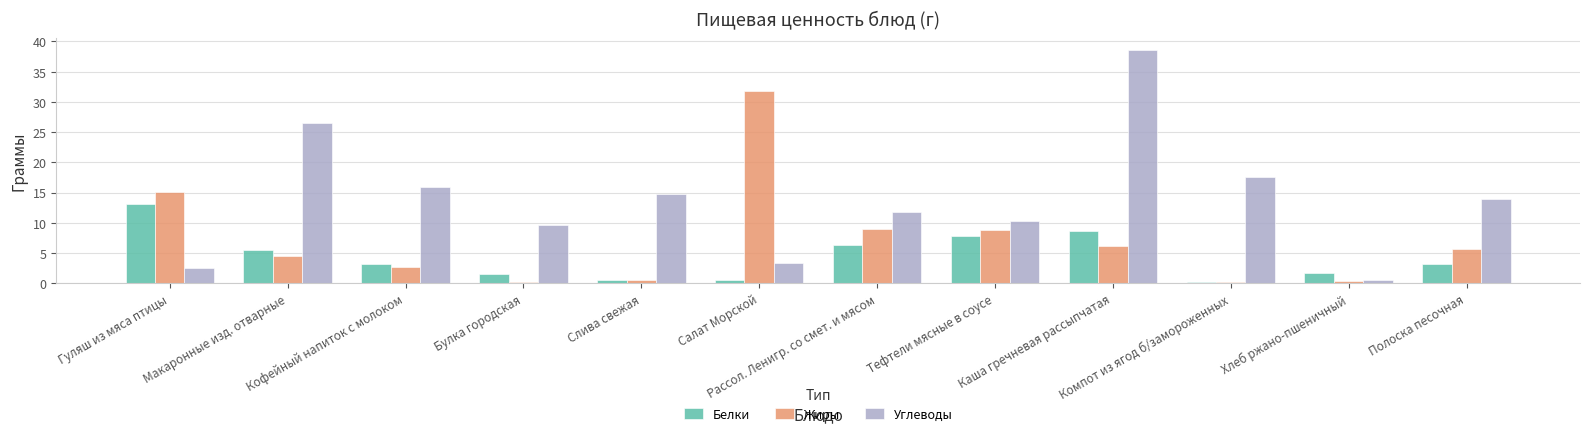

What is the difference between the second highest and second lowest values in the Жиры series?

14.9